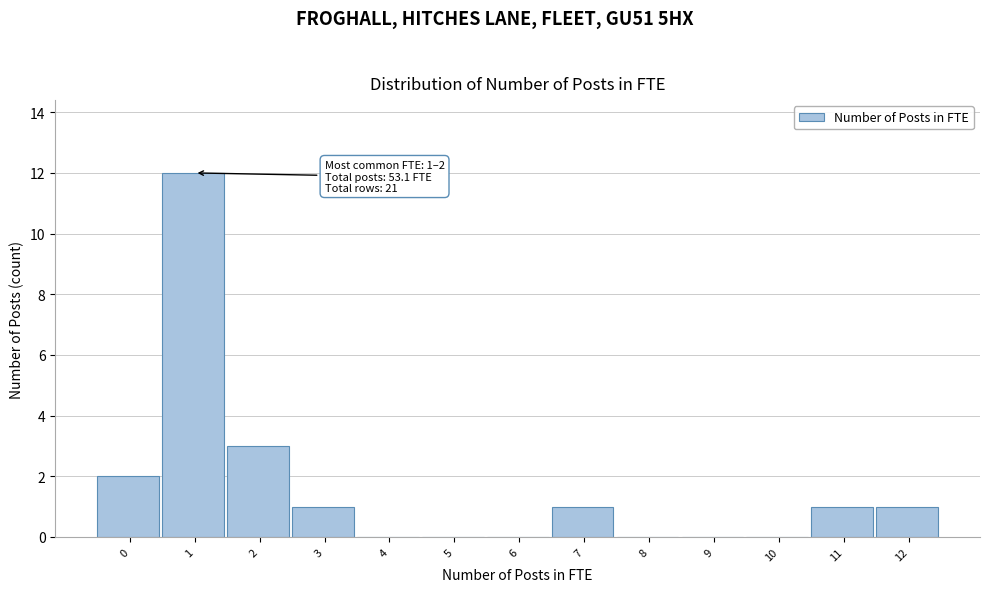

Reading left to right, transcribe all the data shown in this chart.

0=2	1=12	2=3	3=1	4=0	5=0	6=0	7=1	8=0	9=0	10=0	11=1	12=1